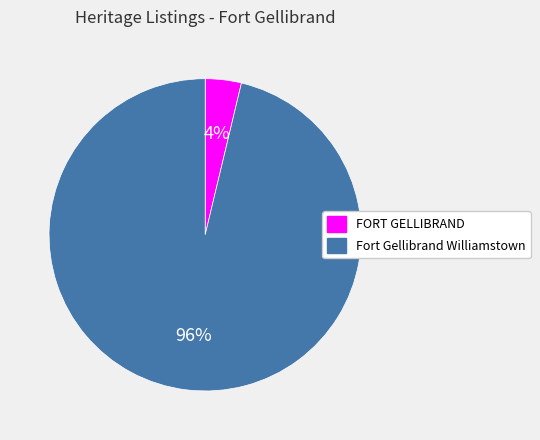

Does Fort Gellibrand Williamstown represent more than half of the total?

Yes